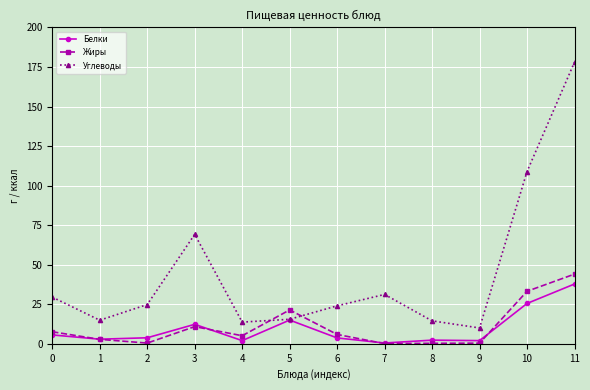

At which label is Углеводы closest to 94?

10